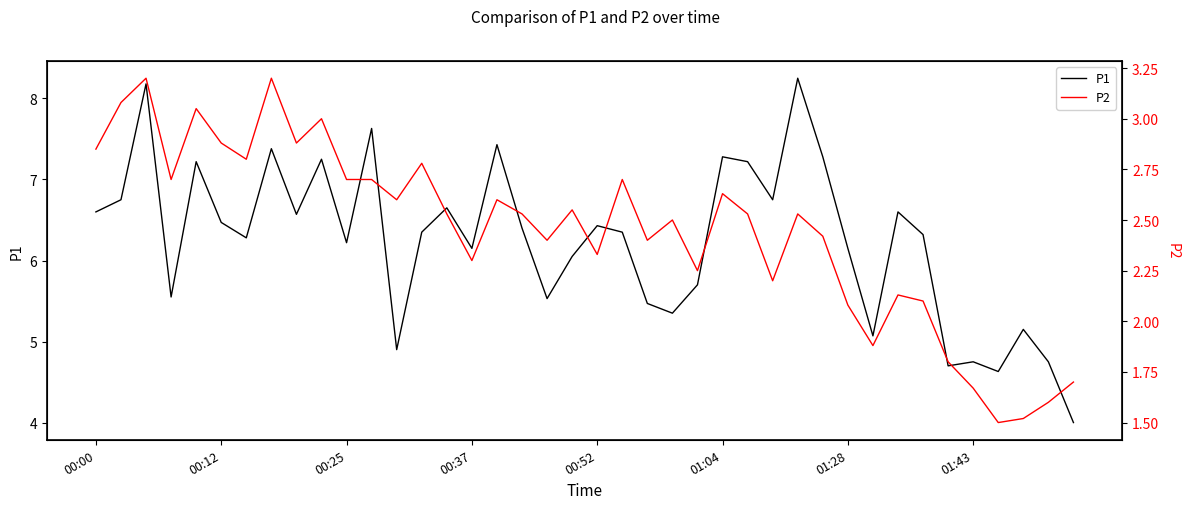

At which label does P1 first exceed 6?

00:00